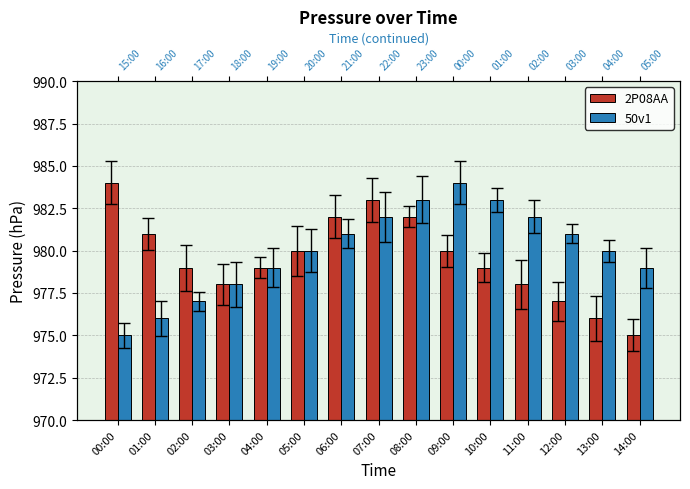

Reading right to left, what are all the values shown in this chart?

2P08AA: 975	976	977	978	979	980	982	983	982	980	979	978	979	981	984
50v1: 979	980	981	982	983	984	983	982	981	980	979	978	977	976	975